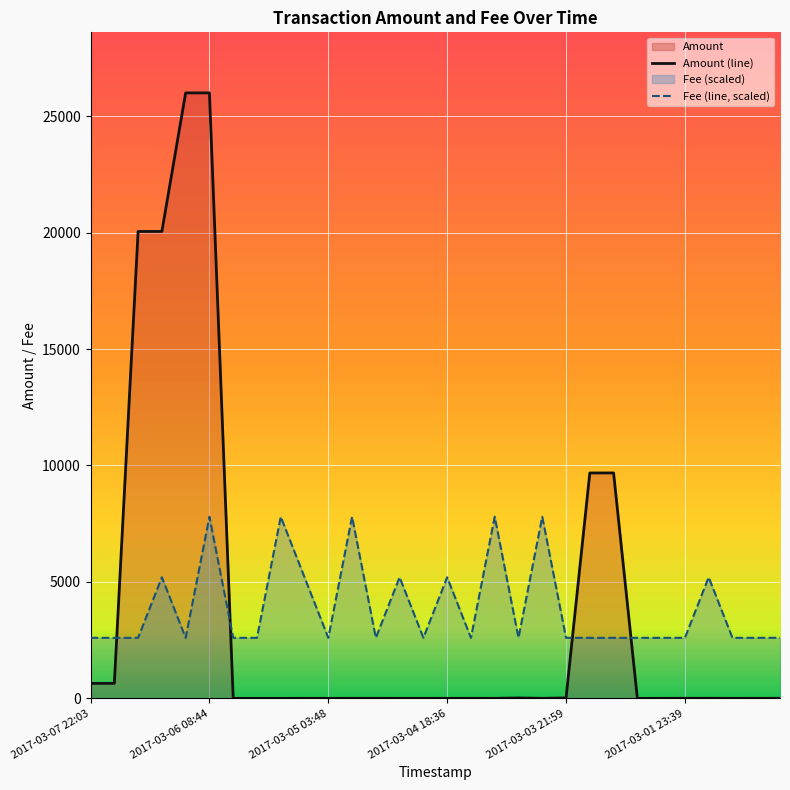

How many categories are shown in the chart?

30